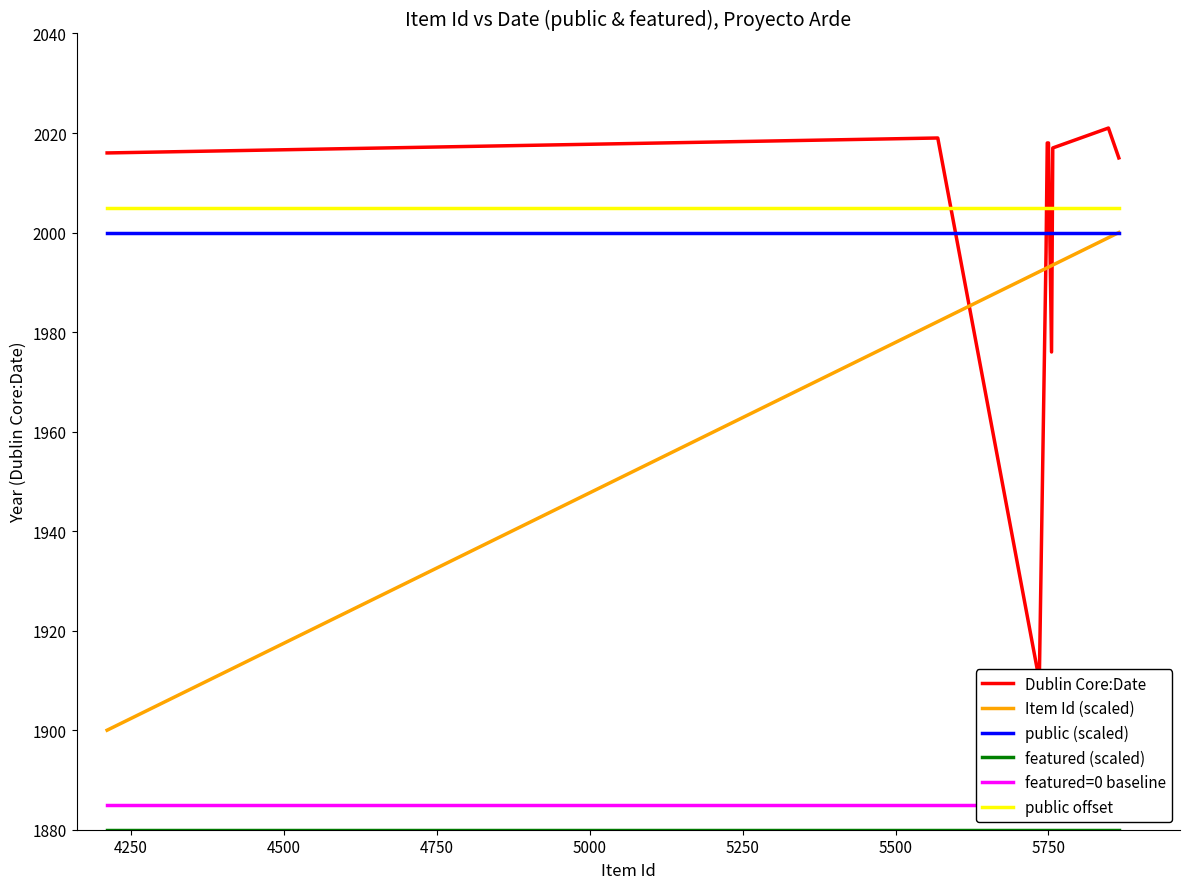

What is the maximum value shown in the chart?

2021.0